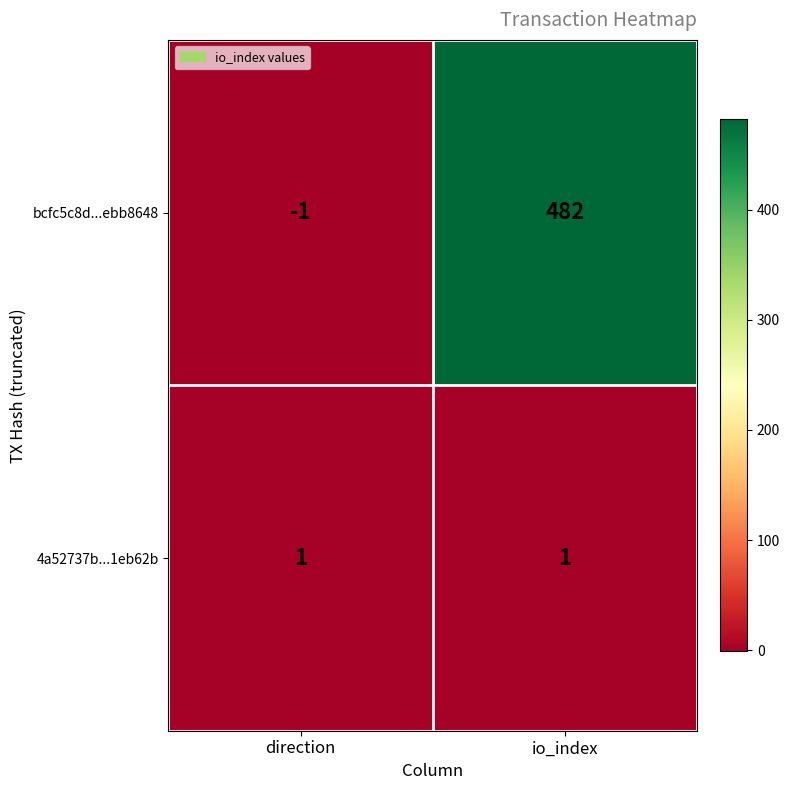

Reading right to left, what are all the values shown in this chart?

bcfc5c8d...ebb8648: 482	-1
4a52737b...1eb62b: 1	1